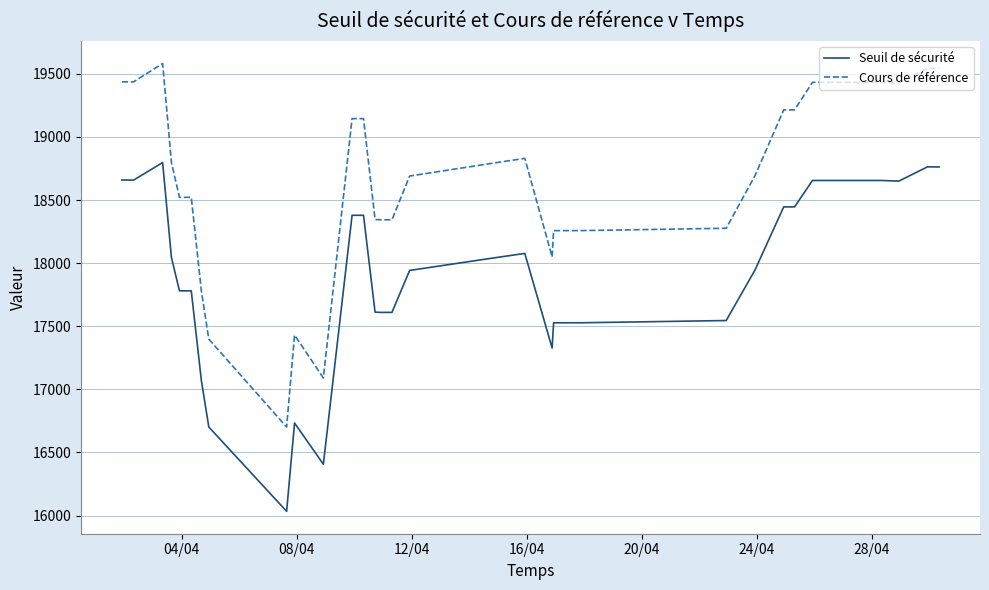

True or false: Seuil de sécurité and Cours de référence intersect in this chart.

False